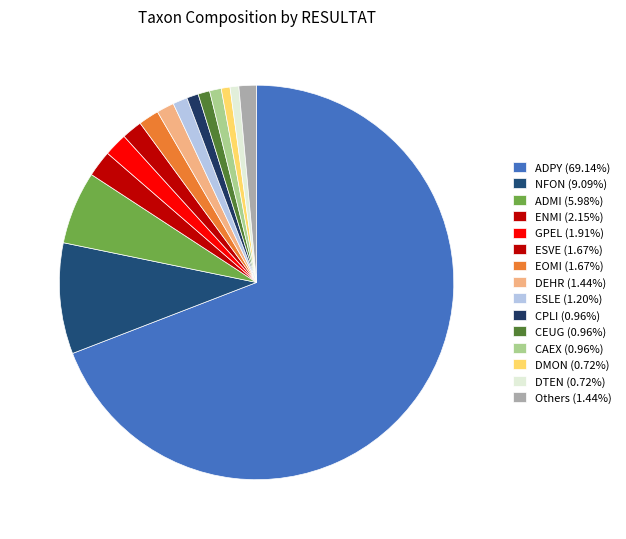

Count the number of slices in the pie.

15